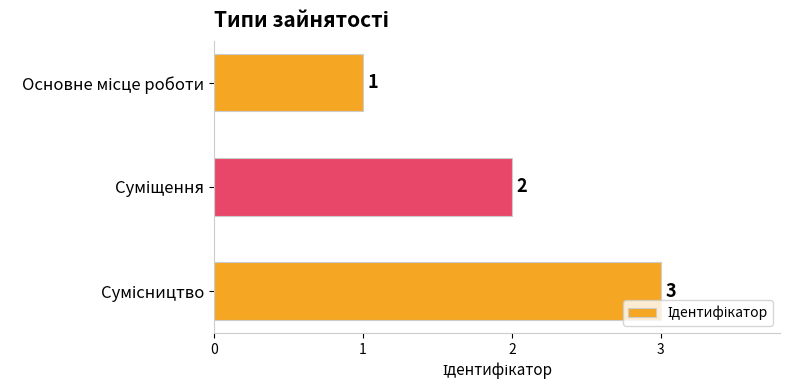

What is the value of the 3rd bar from the top?

3